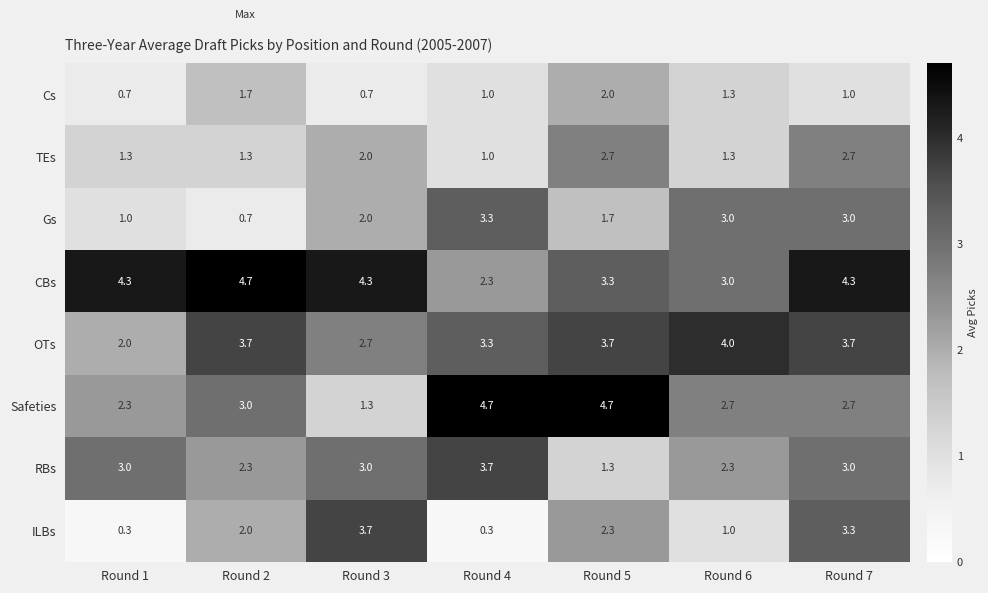

What is the sum of all RBs values?

18.6